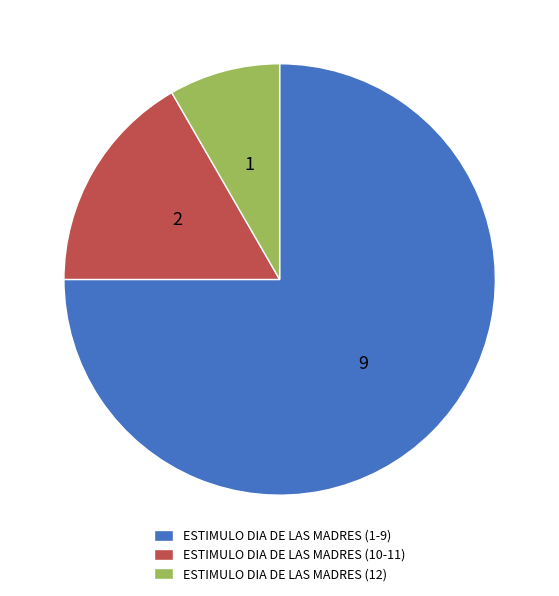

Rank the categories by value from lowest to highest.

ESTIMULO DIA DE LAS MADRES (12), ESTIMULO DIA DE LAS MADRES (10-11), ESTIMULO DIA DE LAS MADRES (1-9)